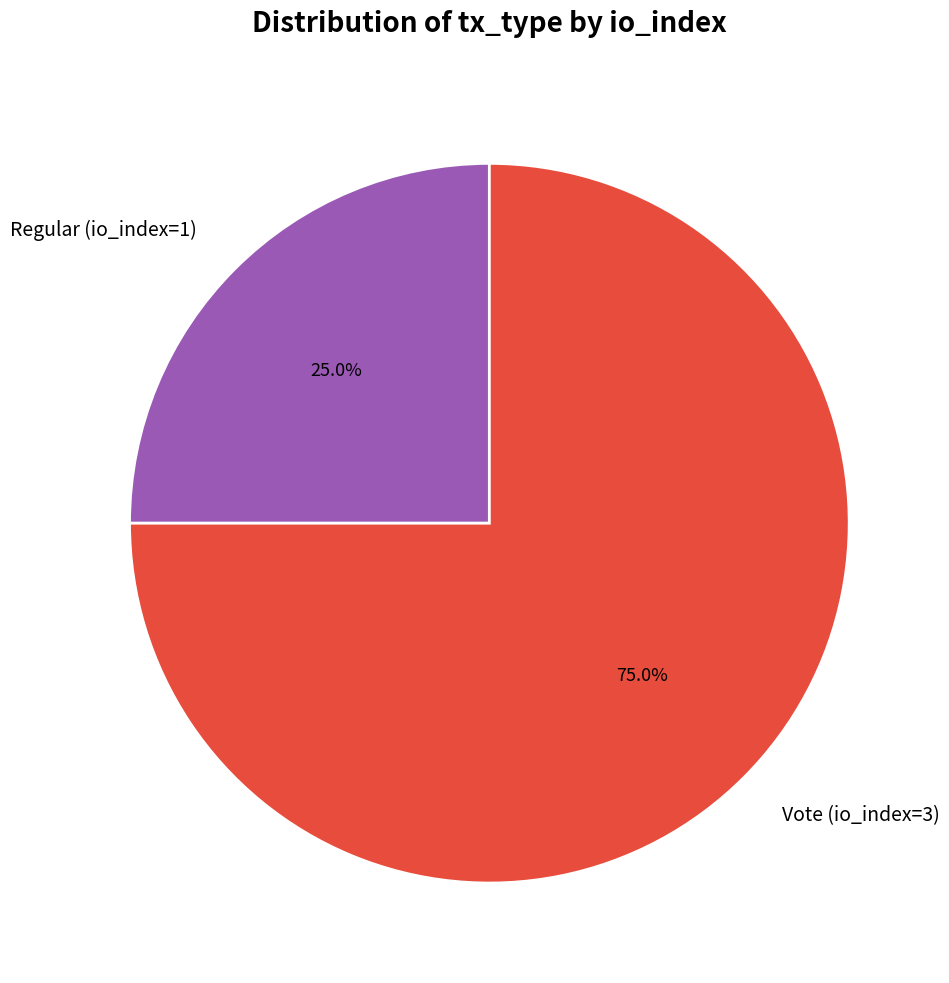

Which slice is the smallest?

Regular (io_index=1)